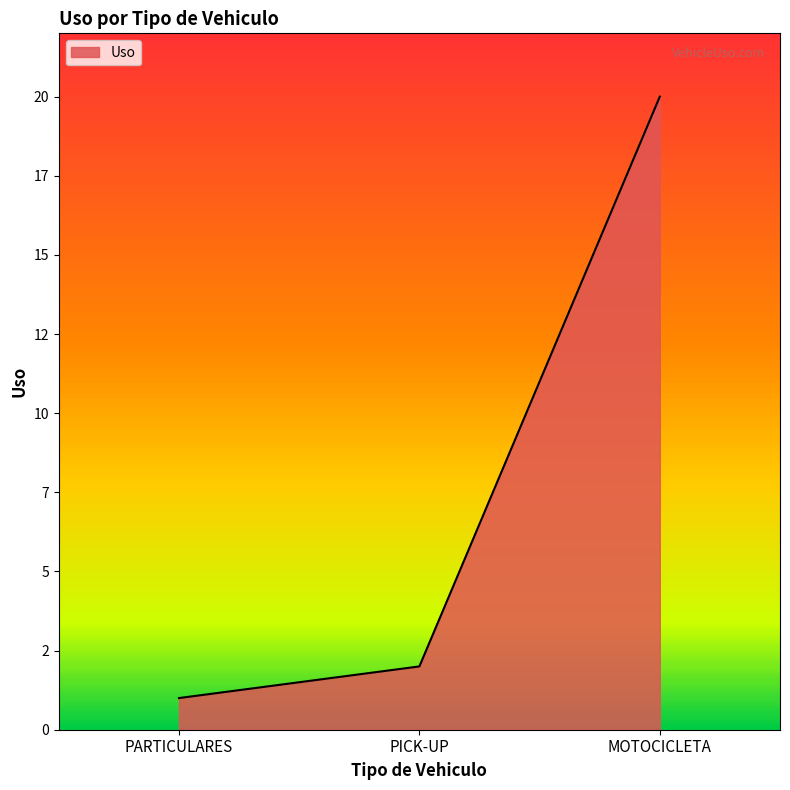

Does the chart have visible grid lines?

No